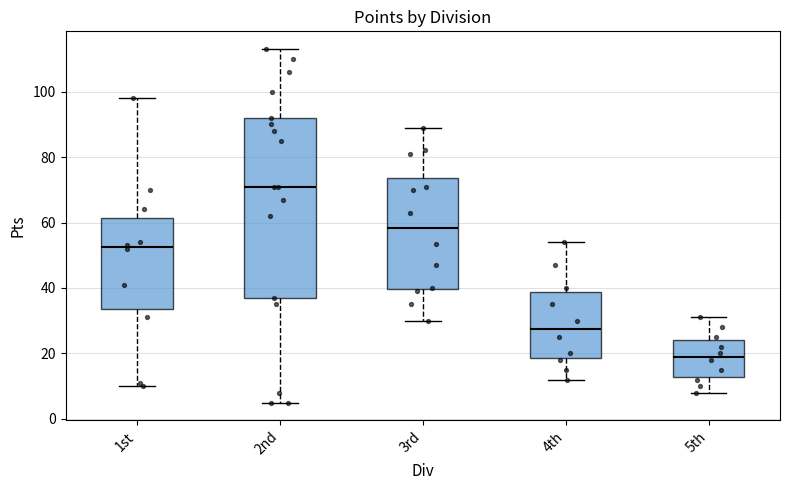

Reading left to right, read every box against the y-axis: the position of its median line, the range the box covers, and the ends of its whiskers. The values are not printed on the chart, so give them approximately, as read against the axis.

1st: median 52, box 34 to 62, whiskers 10 to 98
2nd: median 72, box 38 to 92, whiskers 6 to 114
3rd: median 58, box 40 to 74, whiskers 30 to 90
4th: median 28, box 18 to 38, whiskers 12 to 54
5th: median 20, box 12 to 24, whiskers 8 to 32